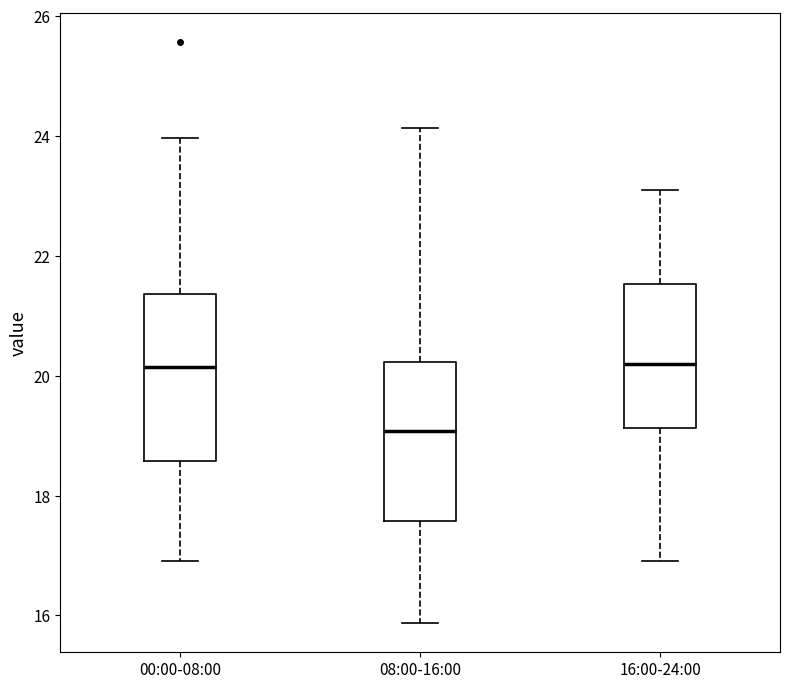

Where does the lower whisker of the box for 00:00-08:00 end on the y-axis? The values are not printed on the chart, so give them approximately, as read against the axis.

17.0